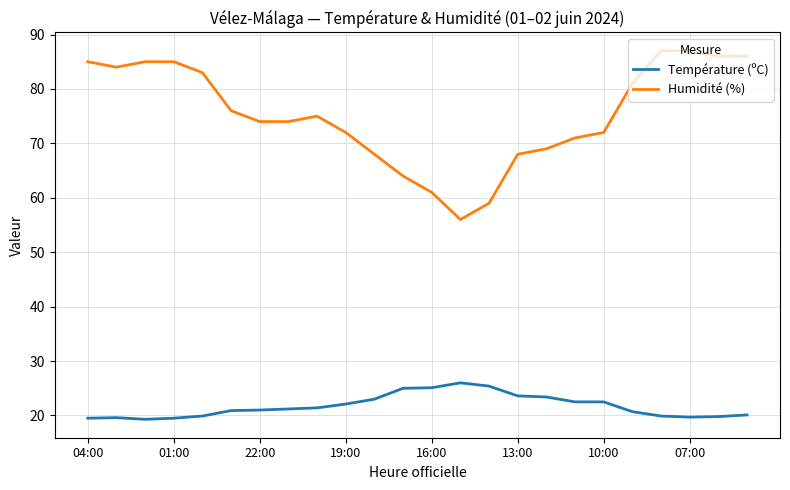

What is the sum of all Température (ºC) values?

521.1